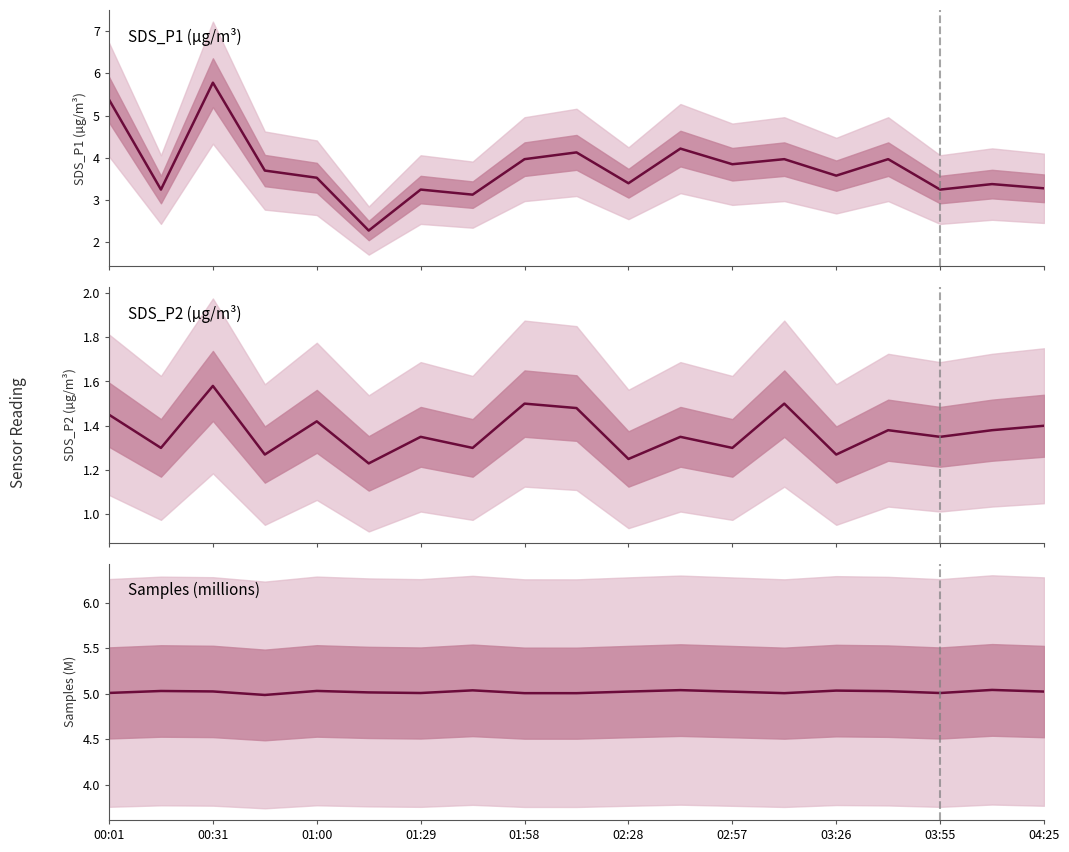

How many categories are shown in the chart?

19